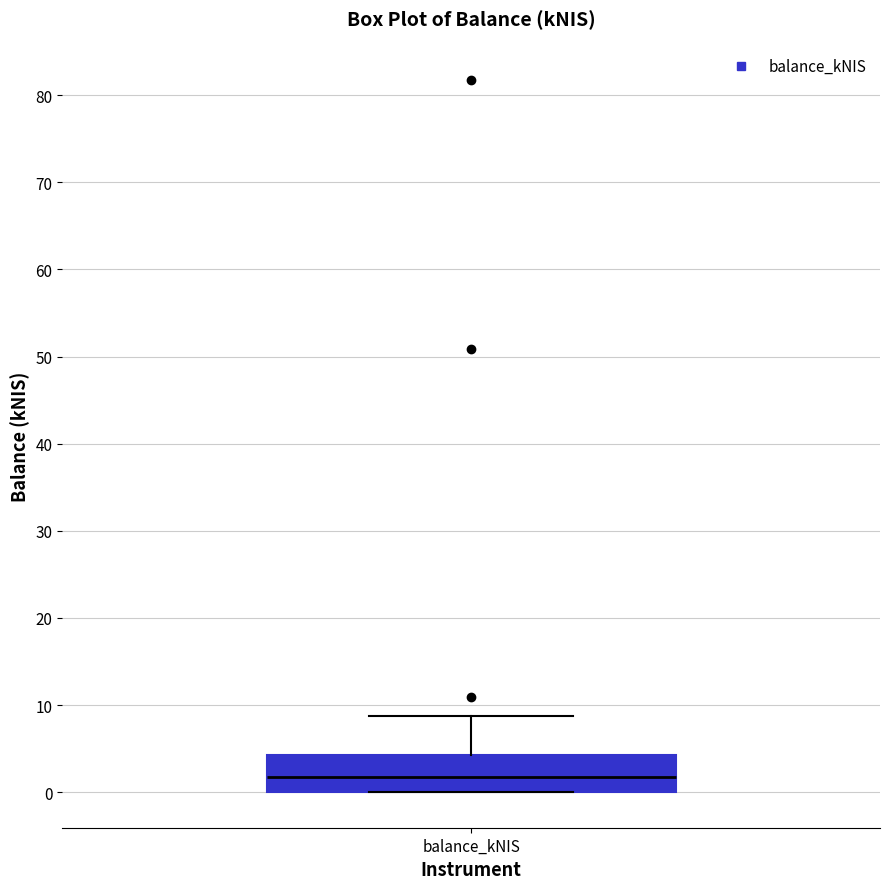

Where is the upper edge of the box for balance_kNIS on the y-axis? The values are not printed on the chart, so give them approximately, as read against the axis.

4